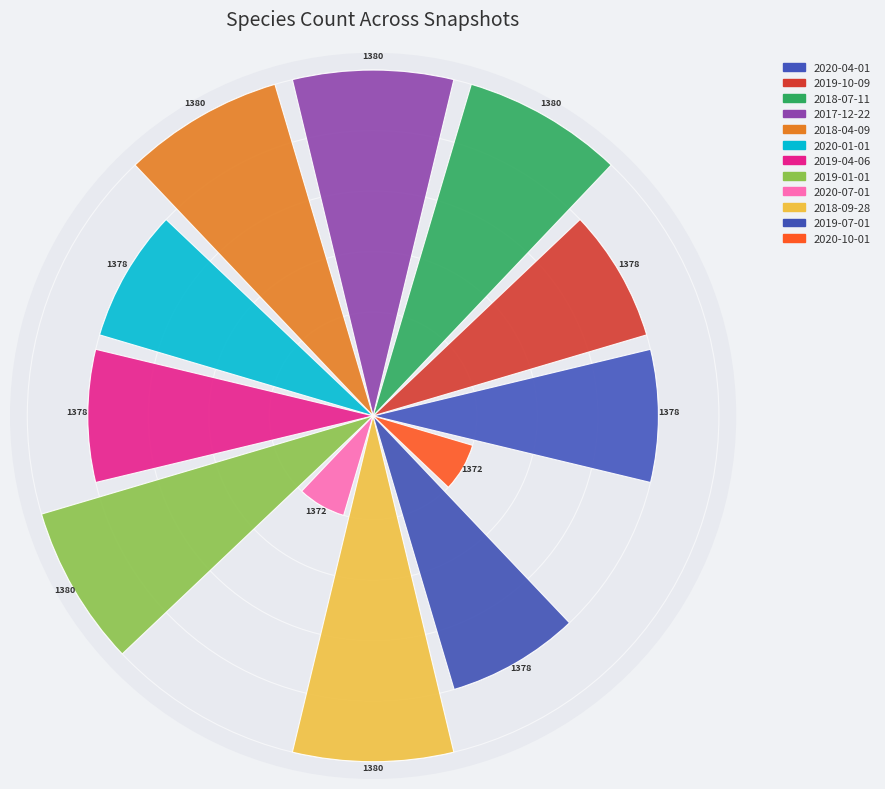

Are the bars horizontal?

No